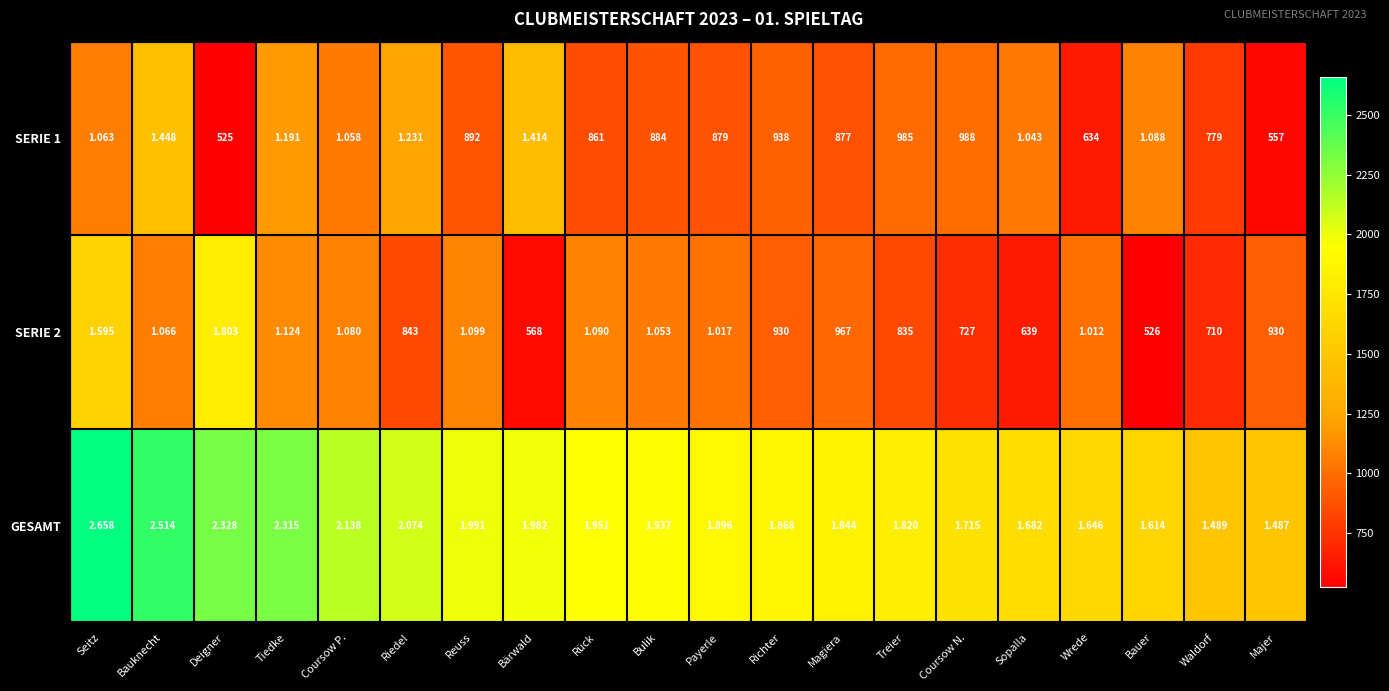

Count the number of categories in the chart.

20